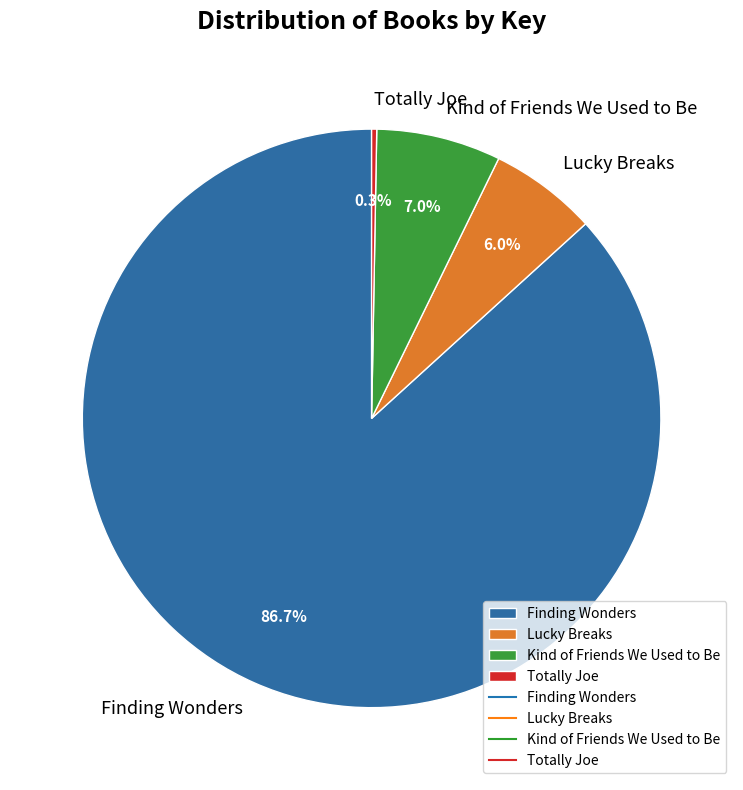

What percentage is NOT represented by Finding Wonders?

13.3%